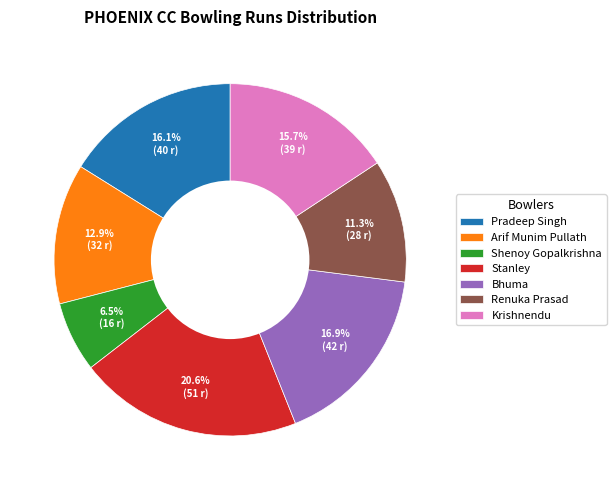

Is Renuka Prasad the majority of the pie?

No